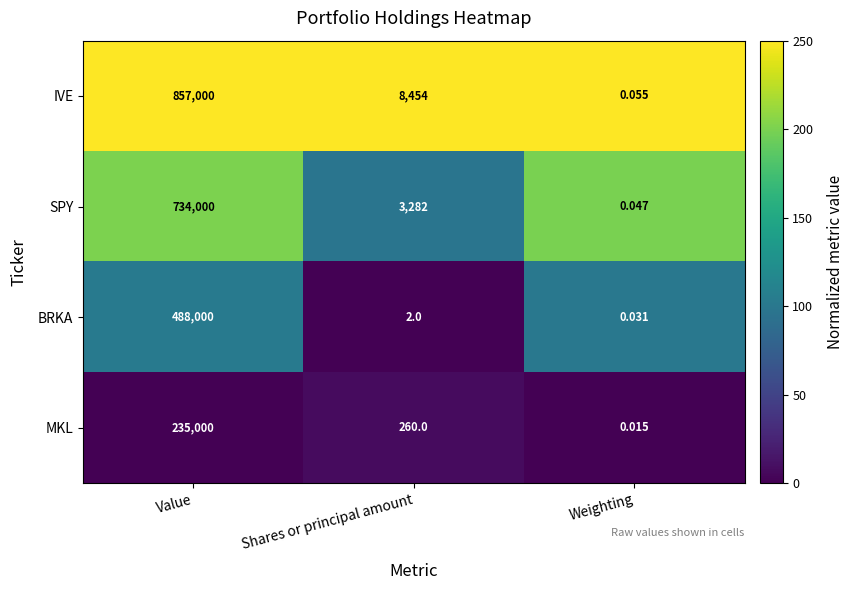

At which label is SPY closest to 367000?

Shares or principal amount